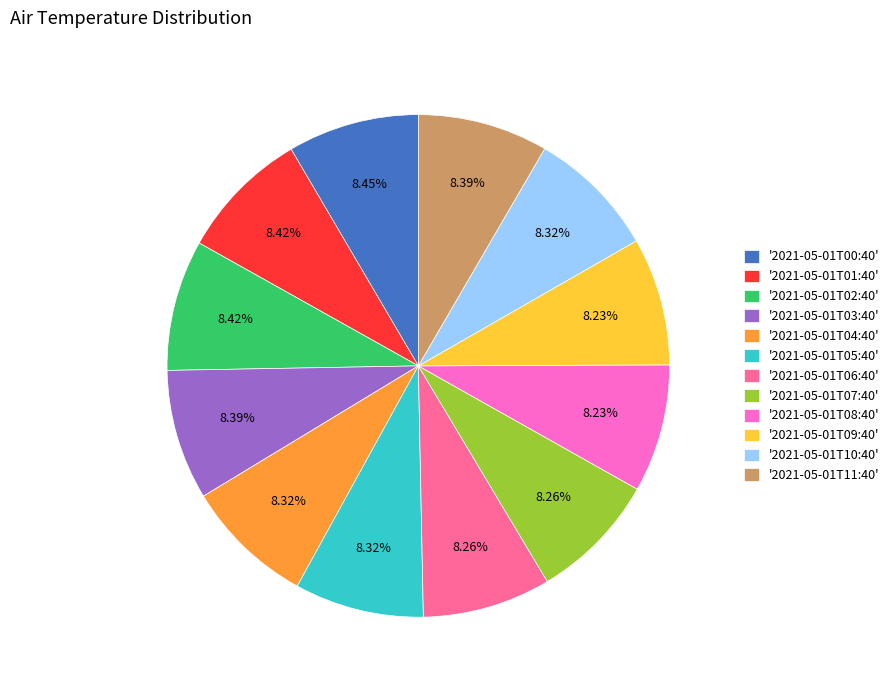

Combined, do '2021-05-01T01:40' and '2021-05-01T07:40' account for over 50%?

No